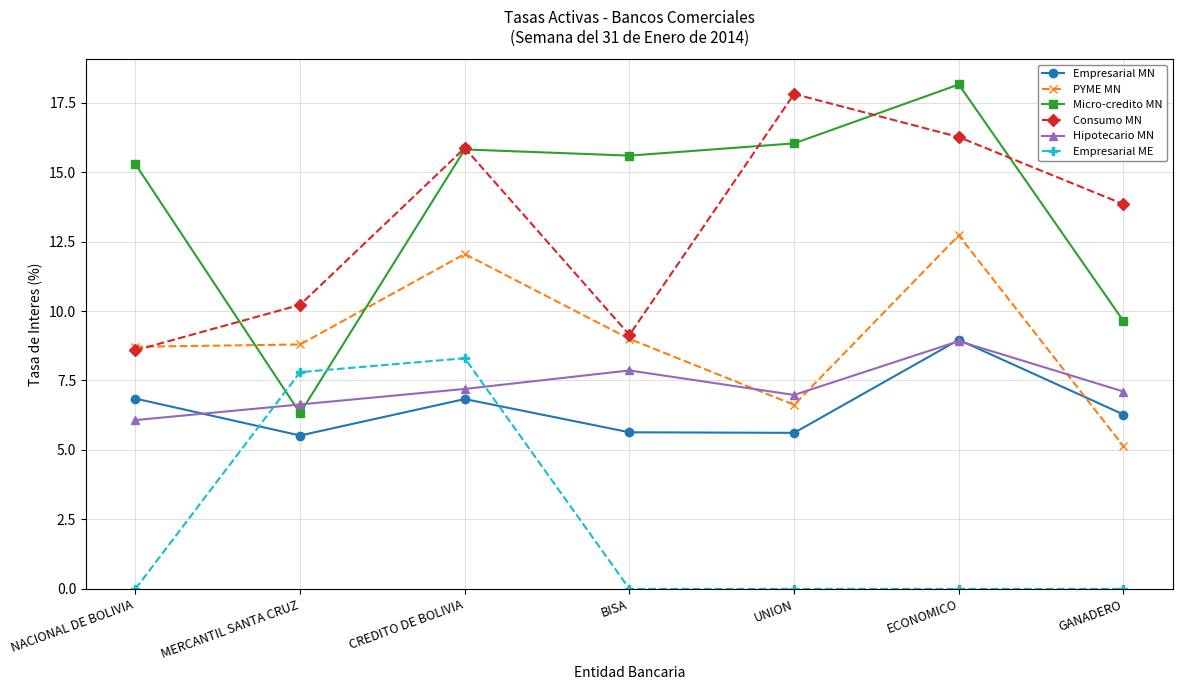

Reading left to right, extract all data points from this chart.

Empresarial MN: 6.8	5.5	6.8	5.6	5.6	9.0	6.3
PYME MN: 8.7	8.8	12.1	9.0	6.6	12.7	5.1
Micro-credito MN: 15.3	6.3	15.8	15.6	16.0	18.2	9.6
Consumo MN: 8.6	10.2	15.9	9.1	17.8	16.3	13.8
Hipotecario MN: 6.1	6.6	7.2	7.9	7.0	8.9	7.1
Empresarial ME: 0.0	7.8	8.3	0.0	0.0	0.0	0.0